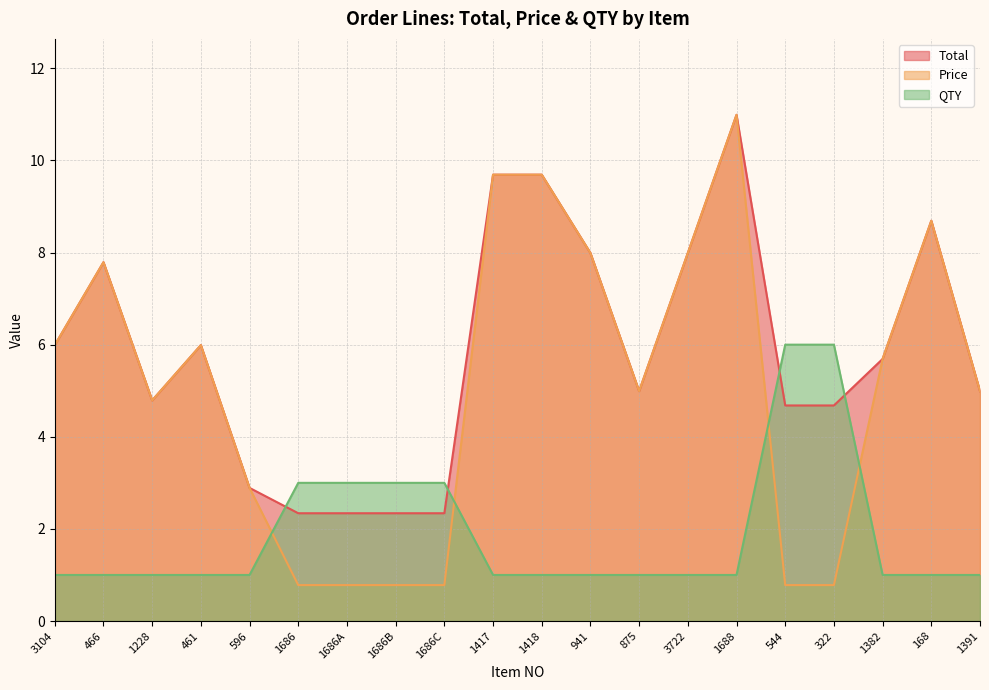

How many distinct data groups are displayed?

3